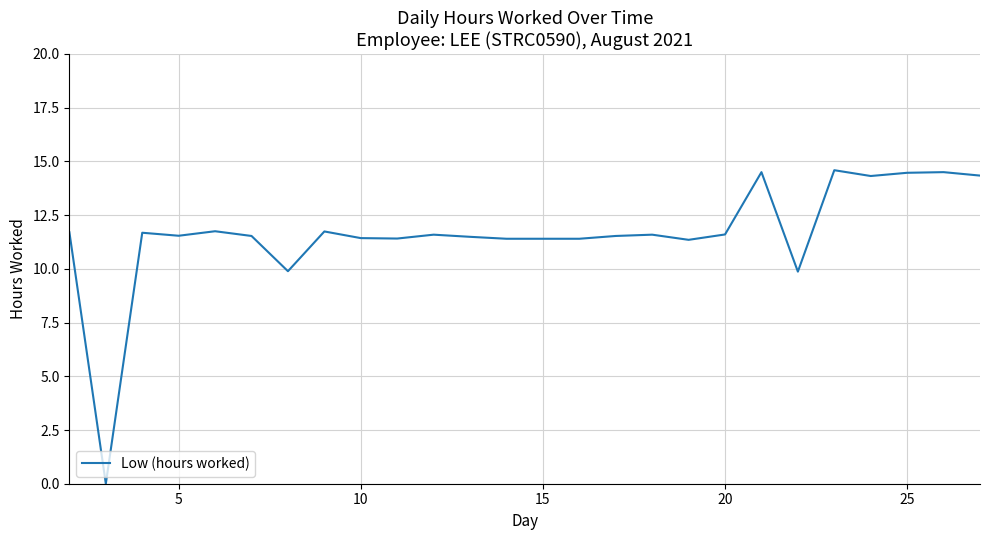

What is the difference between the maximum and minimum values?

14.6